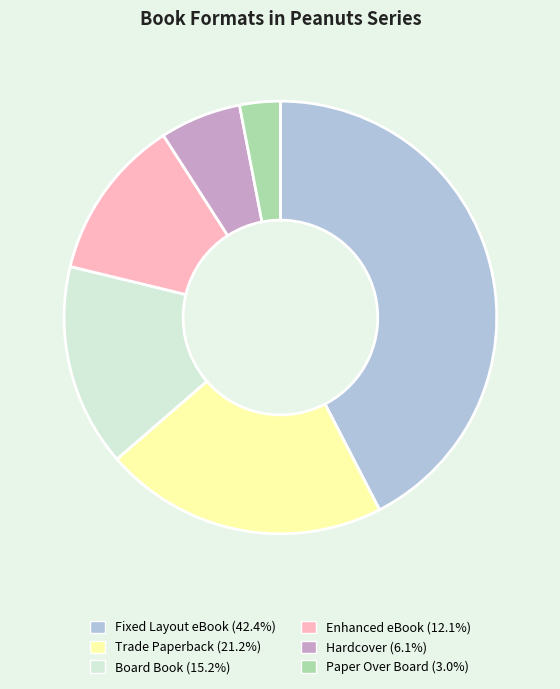

True or false: Hardcover accounts for 6% of the total.

True